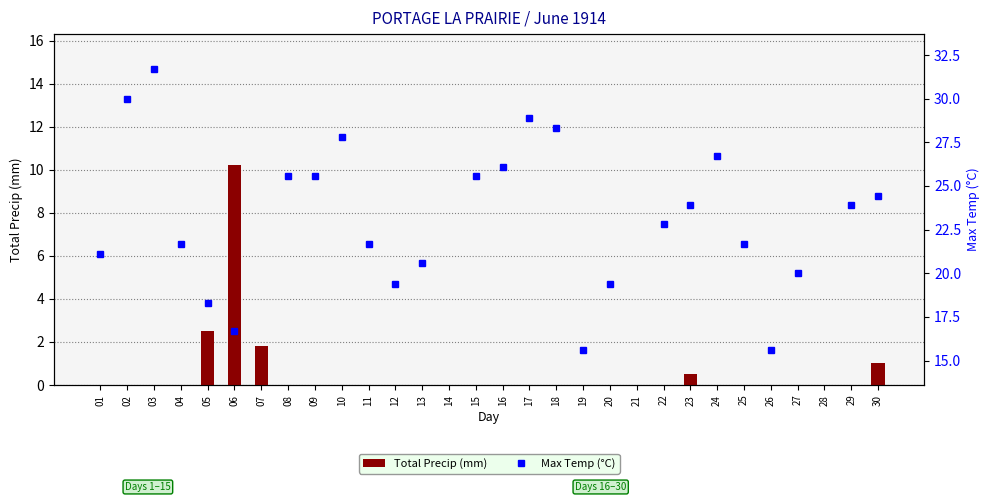

What is the greatest value displayed?

10.2